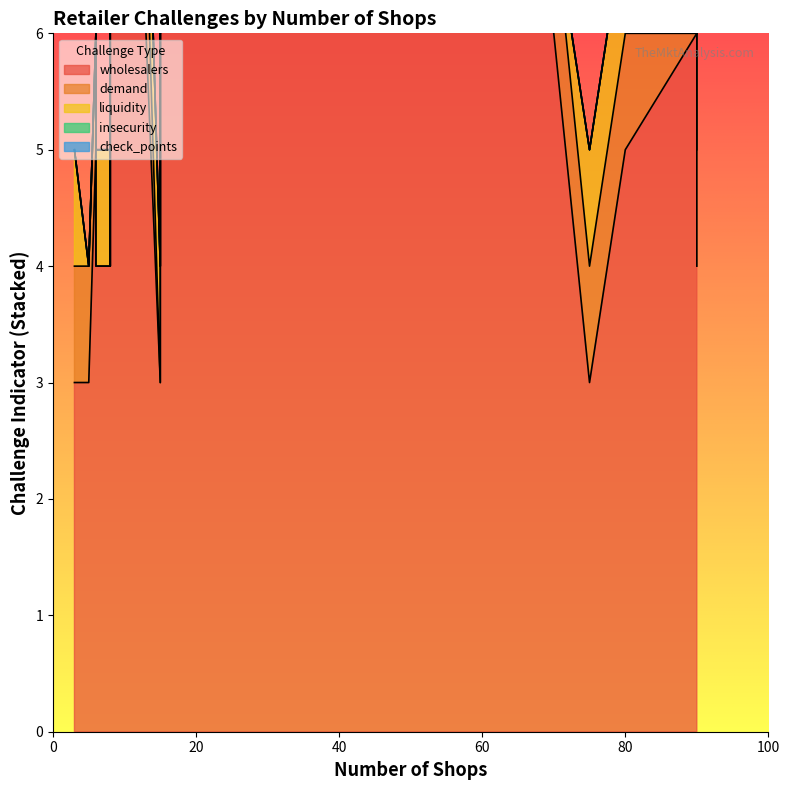

How many lines are shown in the chart?

5